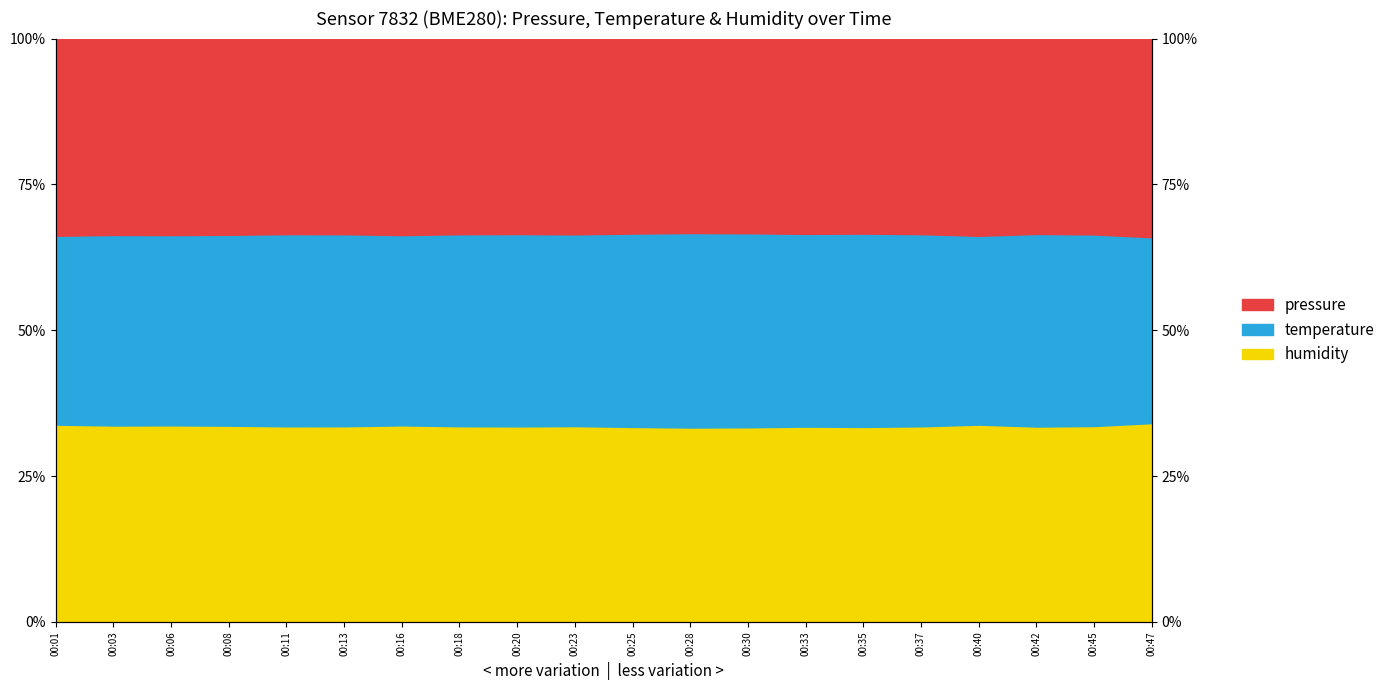

What is the value of the pressure point at the 12th from the left?

0.3